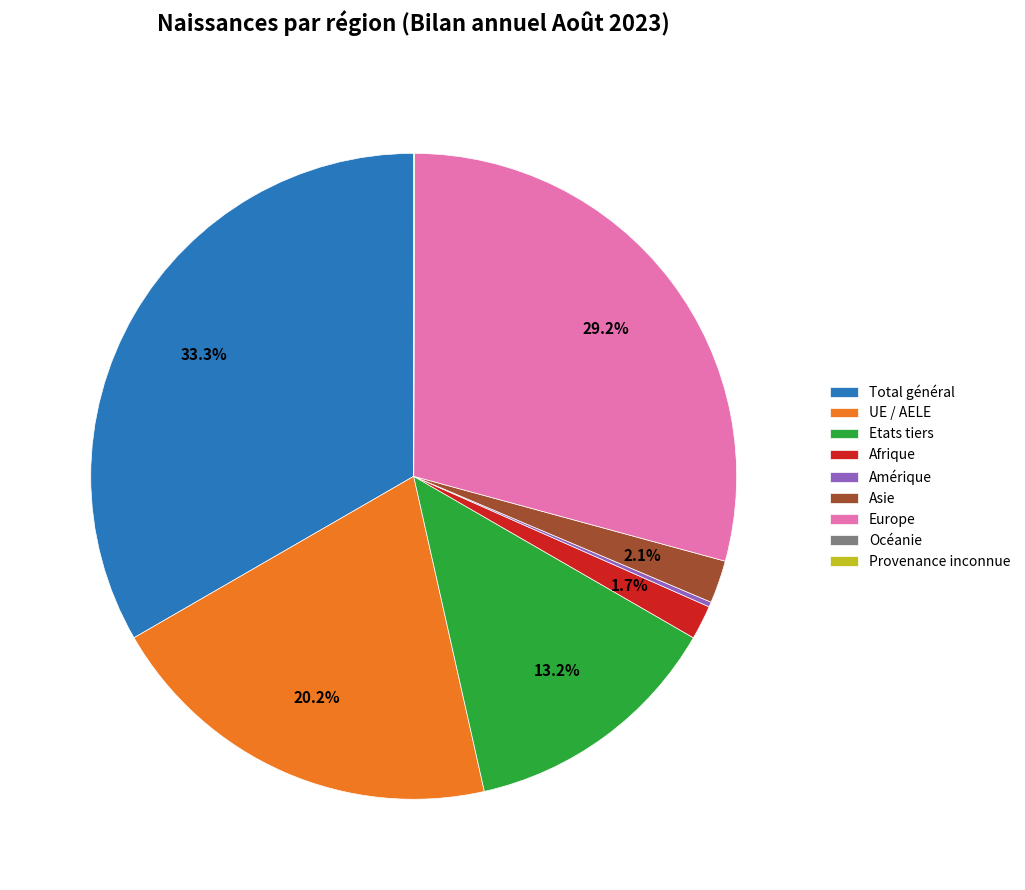

What is the largest slice in the pie chart?

Total général